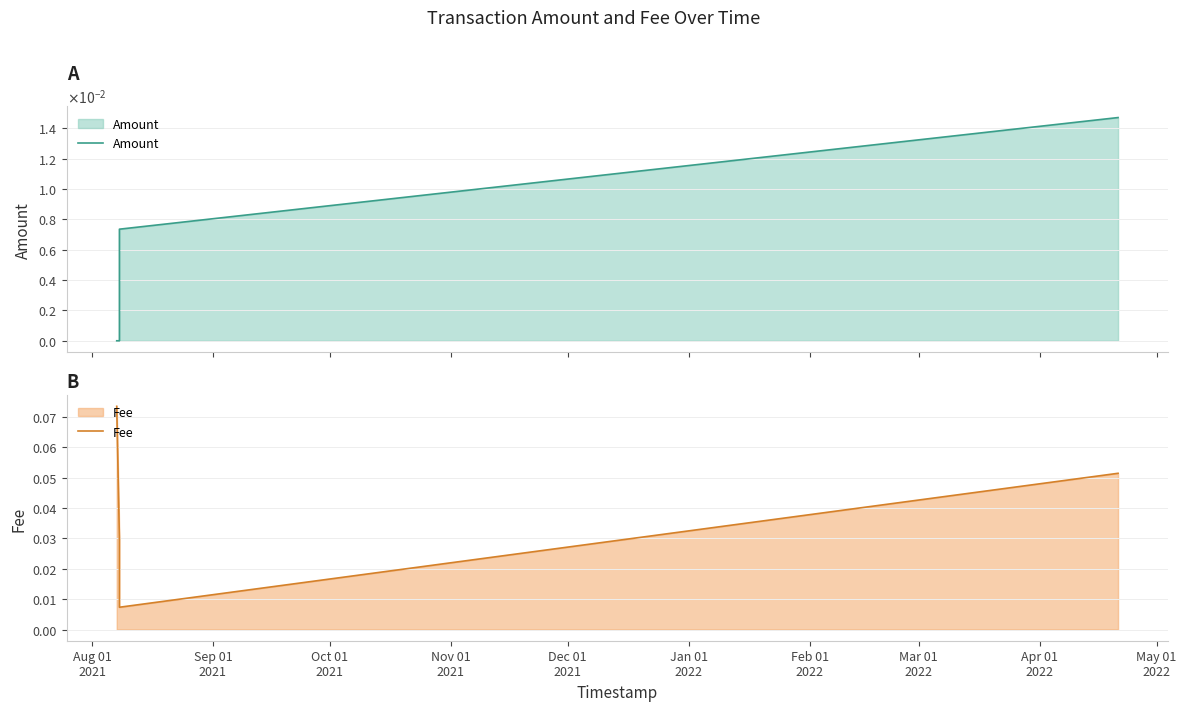

True or false: Fee and Amount cross at least once.

False